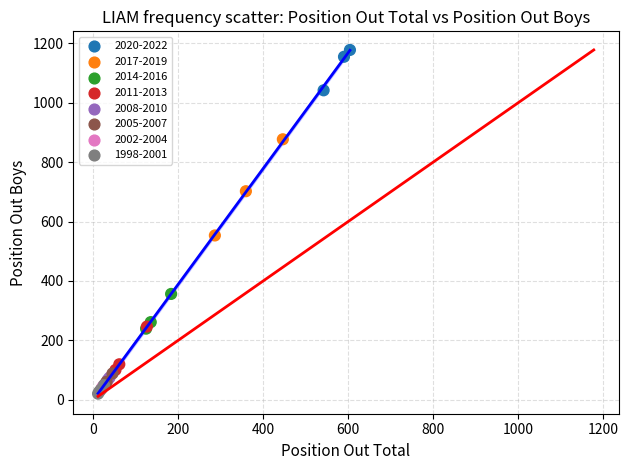

What Y value in the scatter plot is closest to 599?

553